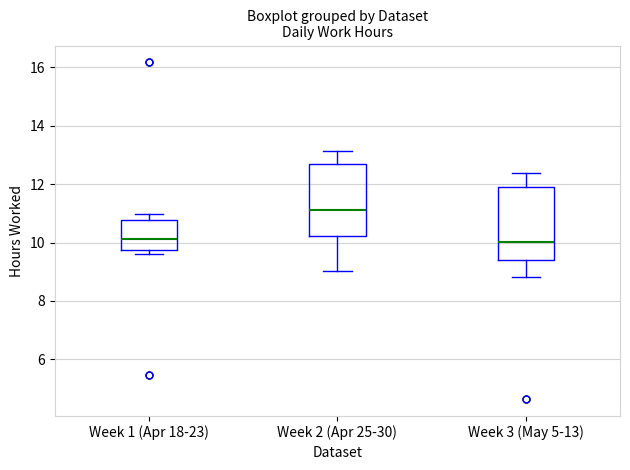

Reading left to right, read every box against the y-axis: the position of its median line, the range the box covers, and the ends of its whiskers. The values are not printed on the chart, so give them approximately, as read against the axis.

Week 1 (Apr 18-23): median 10.2, box 9.8 to 10.8, whiskers 9.6 to 11.0
Week 2 (Apr 25-30): median 11.2, box 10.2 to 12.6, whiskers 9.0 to 13.2
Week 3 (May 5-13): median 10.0, box 9.4 to 11.8, whiskers 8.8 to 12.4